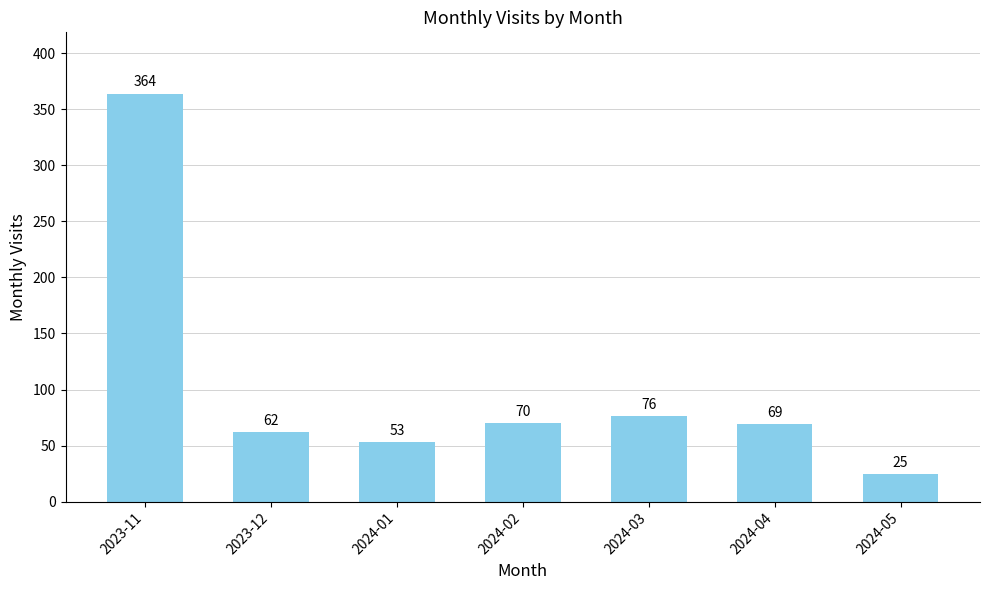

List the labels in order of value, largest first.

2023-11, 2024-03, 2024-02, 2024-04, 2023-12, 2024-01, 2024-05